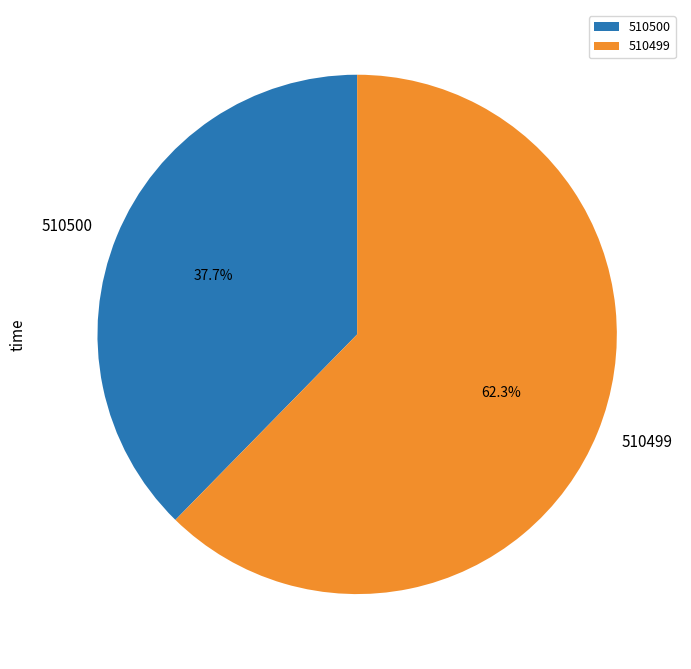

The 510500 slice represents 45% of the pie. True or false?

False